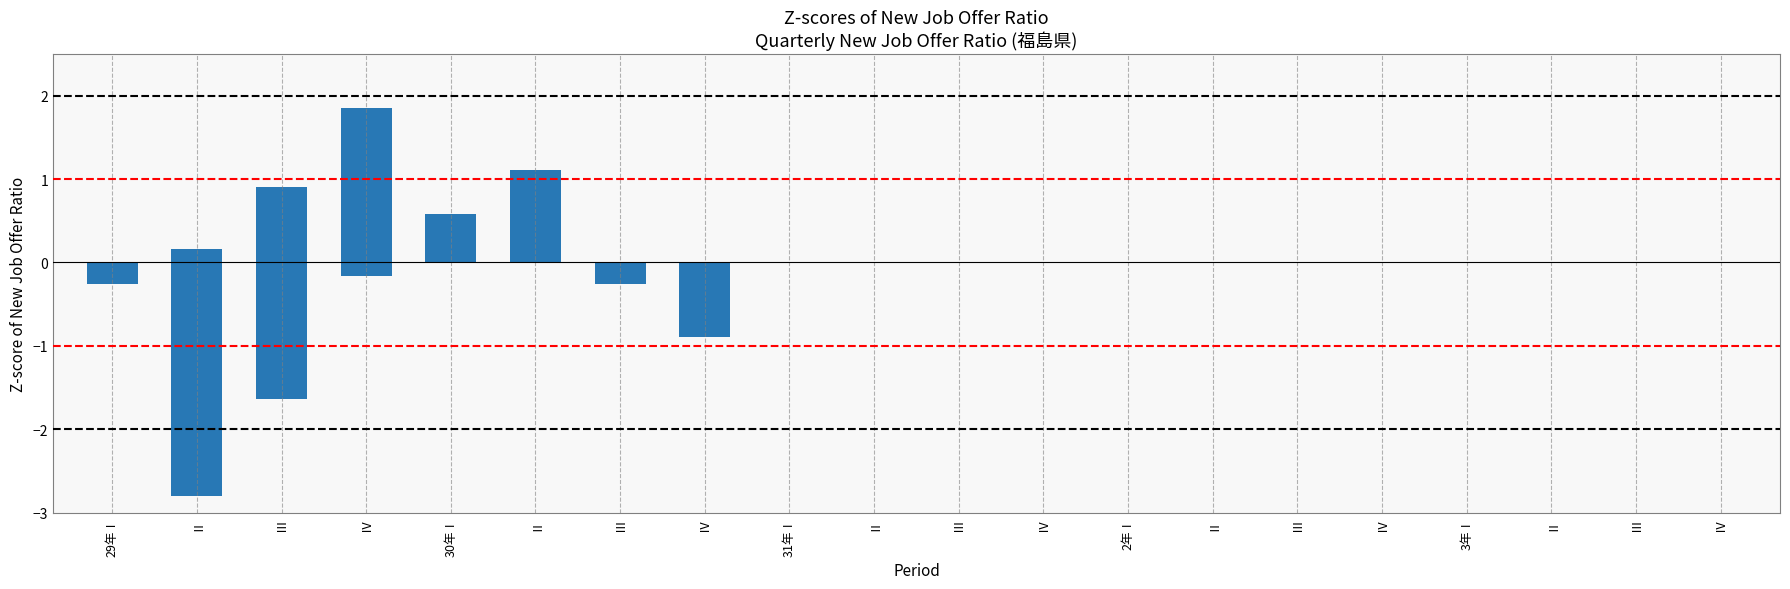

Count the number of categories in the chart.

20